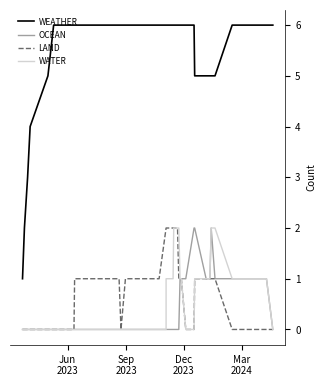

True or false: OCEAN and WATER intersect in this chart.

False